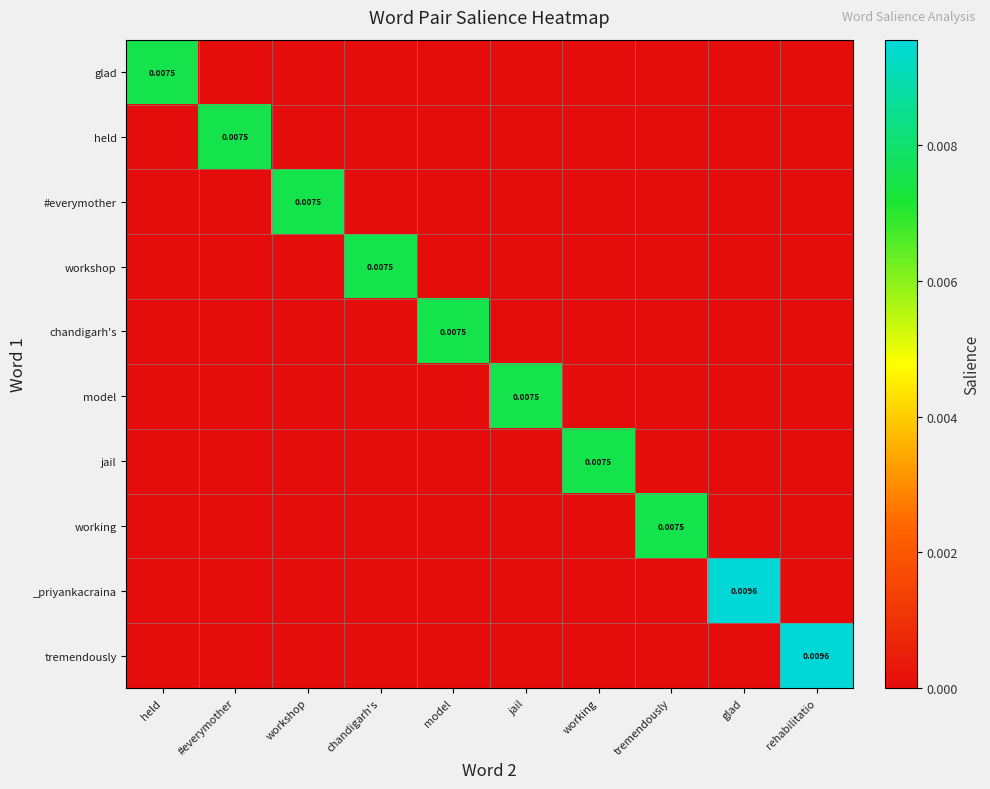

Where is tremendously nearest to the value 0?

held